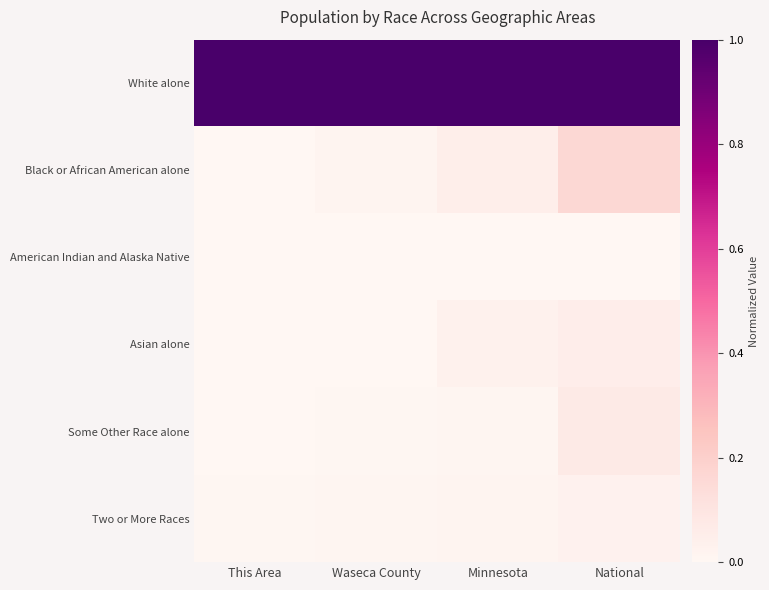

Rank the series at This Area from highest to lowest value.

White alone, Two or More Races, Black or African American alone, Asian alone, Some Other Race alone, American Indian and Alaska Native